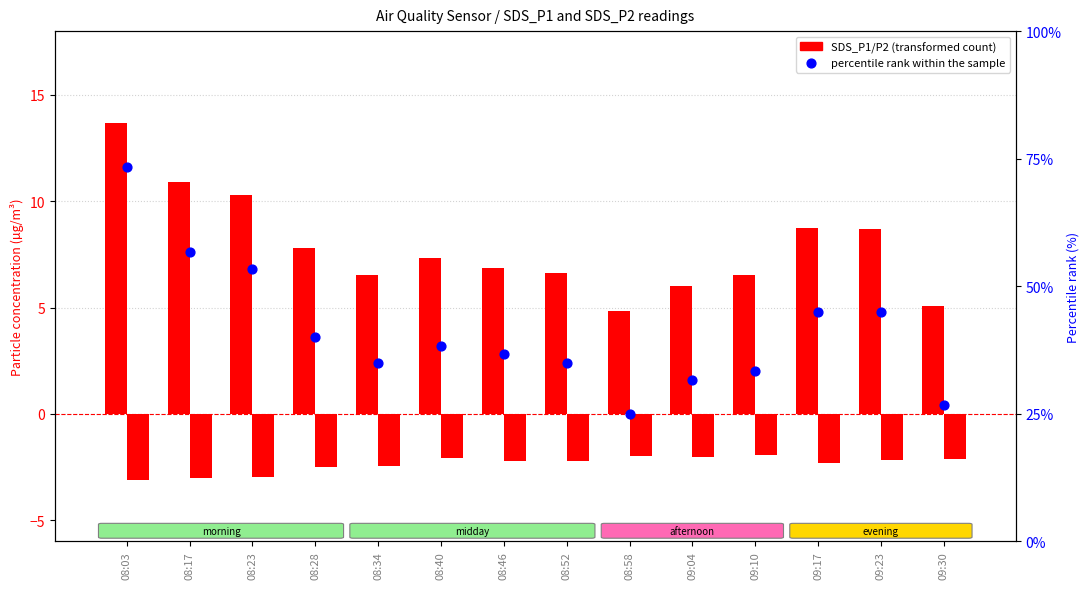

What is the total value across all series at 09:17?

33.4